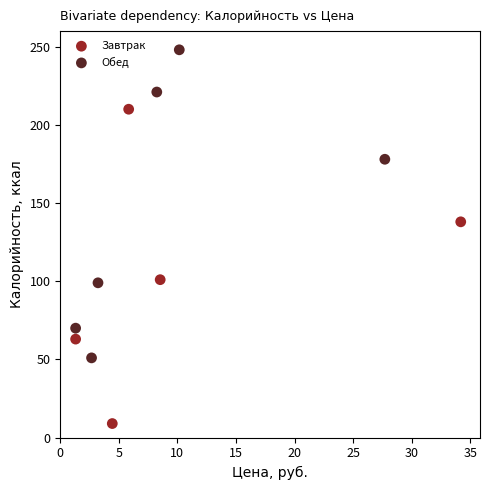

Which series reaches the maximum Y coordinate?

Обед